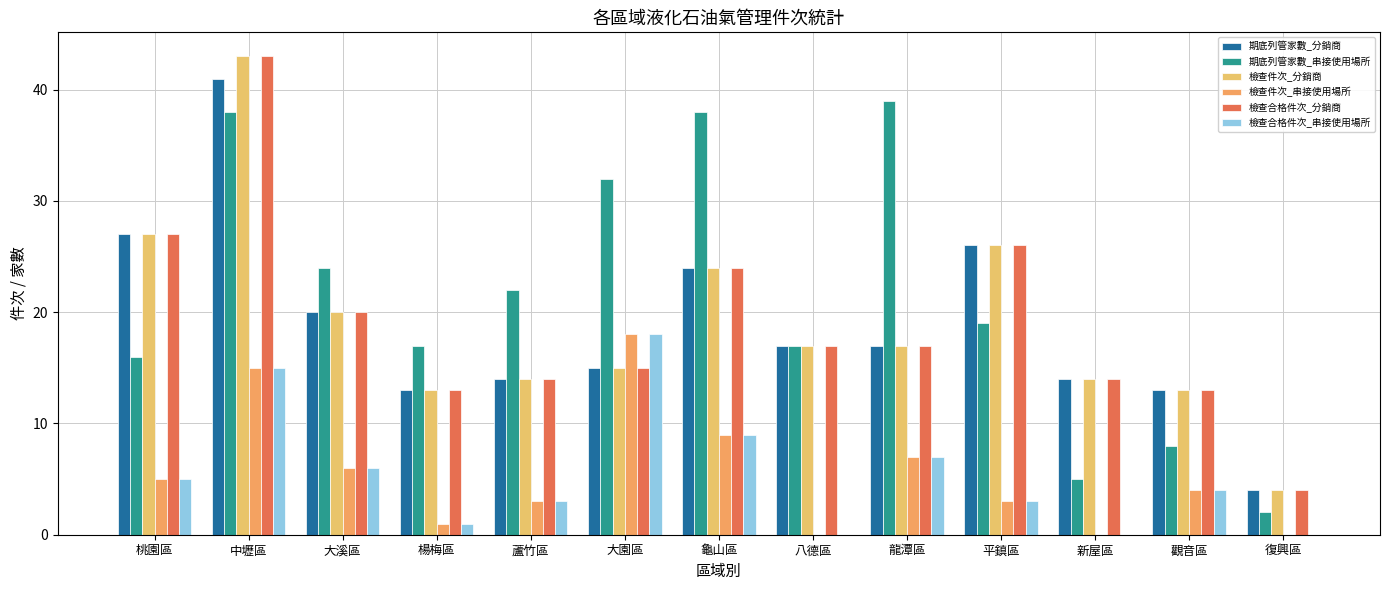

Which series has the largest total across all categories?

期底列管家數_串接使用場所